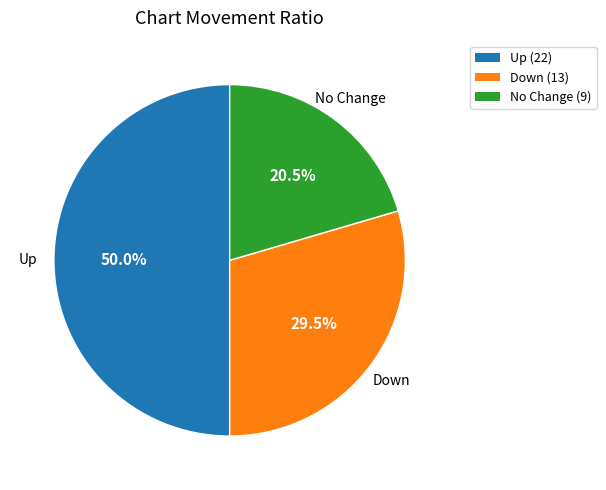

What is the ratio of the value at No Change (9) to the value at Down (13)?

0.7